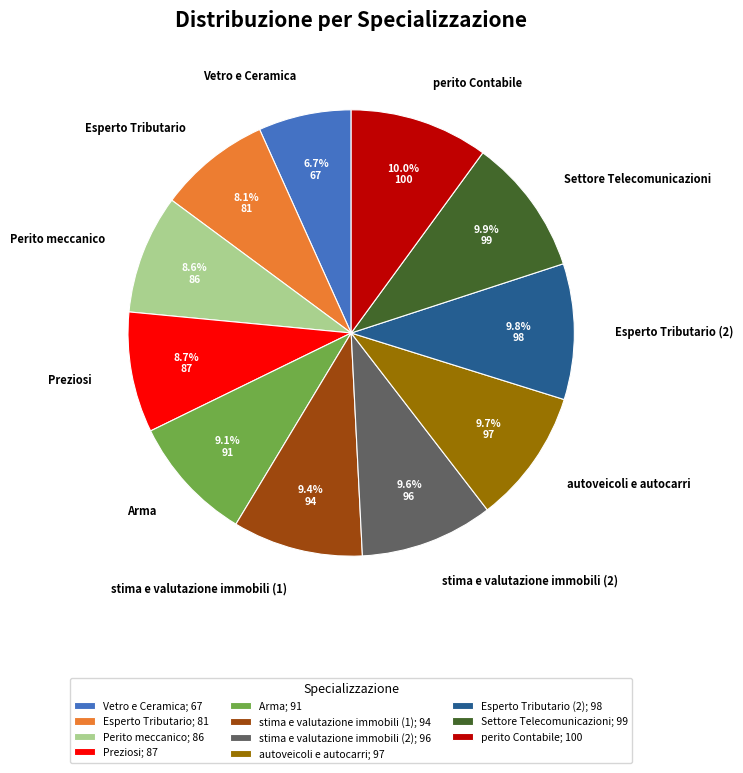

Combined, what portion of the pie is stima e valutazione immobili (1) and Perito meccanico?

18.1%